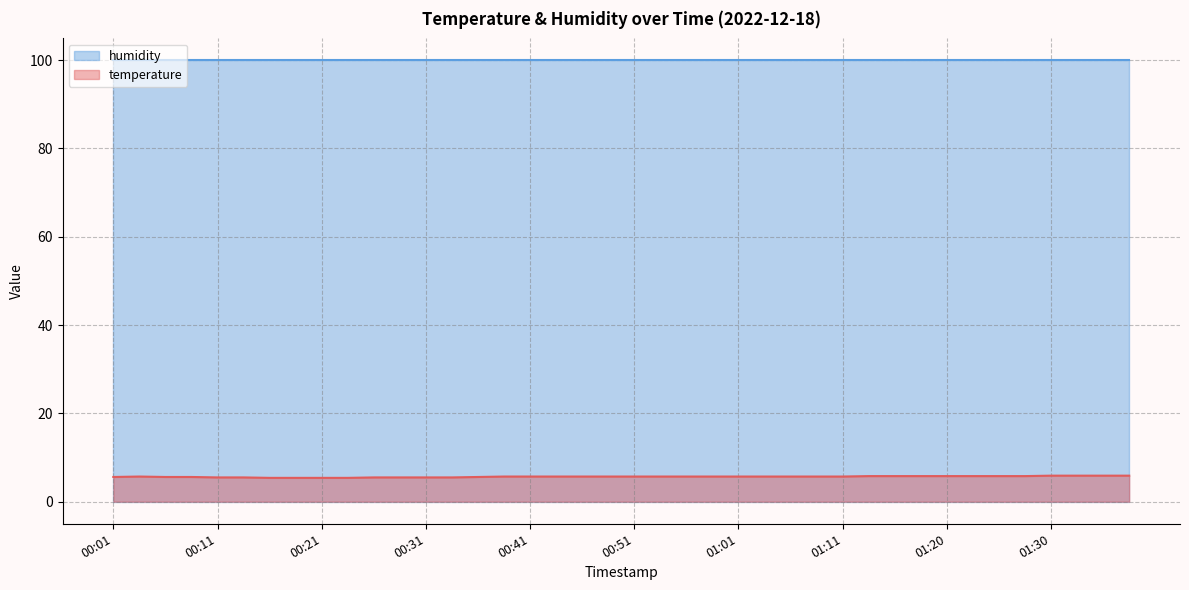

List the labels in order of value, largest first.

01:30, 01:33, 01:35, 01:37, 01:13, 01:15, 01:18, 01:20, 01:23, 01:25, 01:28, 00:04, 00:38, 00:41, 00:44, 00:46, 00:49, 00:51, 00:53, 00:56, 00:58, 01:01, 01:03, 01:06, 01:08, 01:11, 00:01, 00:06, 00:09, 00:36, 00:11, 00:14, 00:26, 00:29, 00:31, 00:33, 00:16, 00:19, 00:21, 00:24